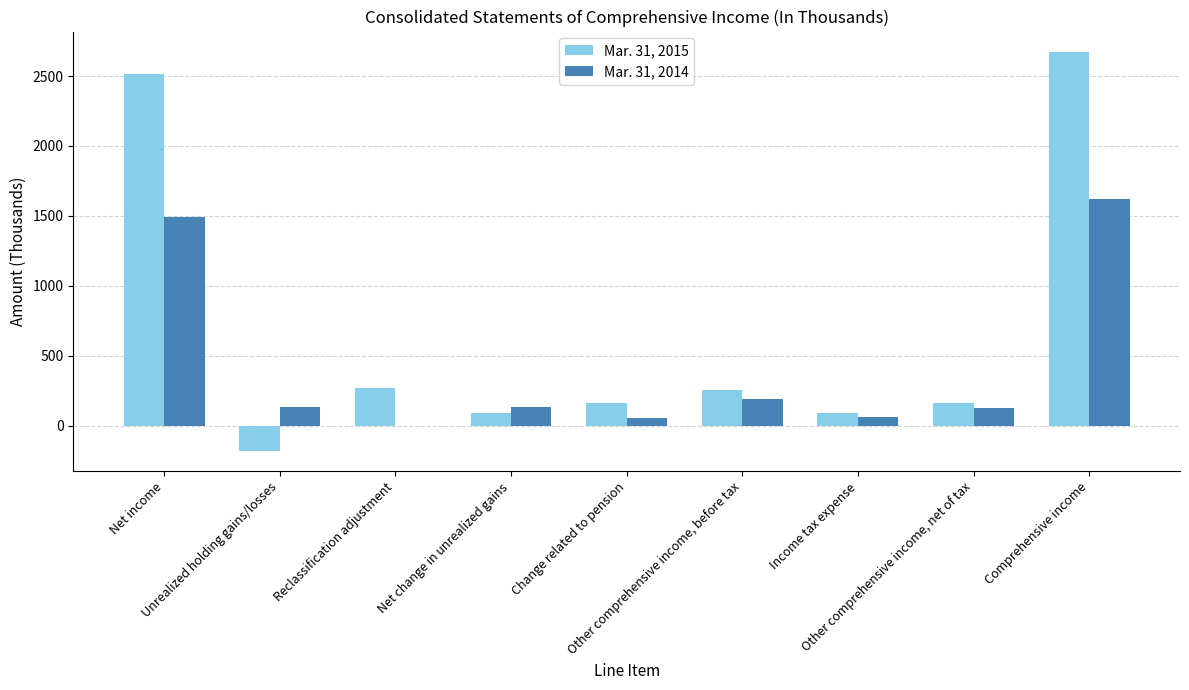

What is the maximum value for Mar. 31, 2015?

2675